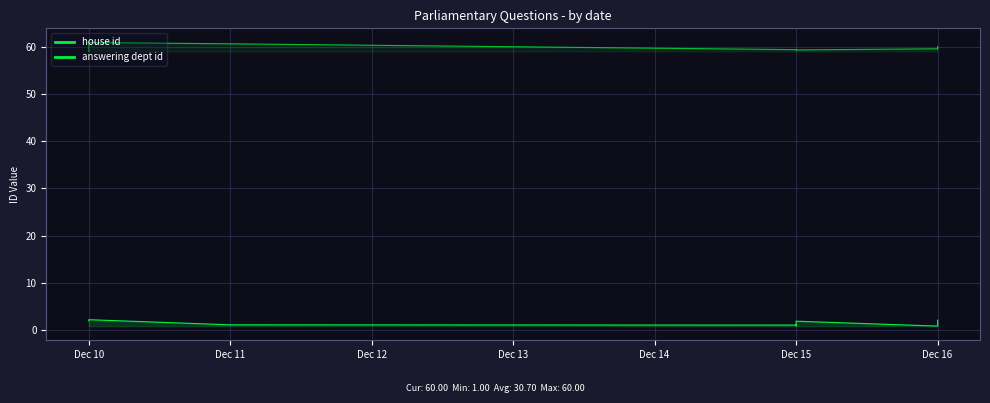

The answering dept id series shows 28.6 at Dec 16. True or false?

False